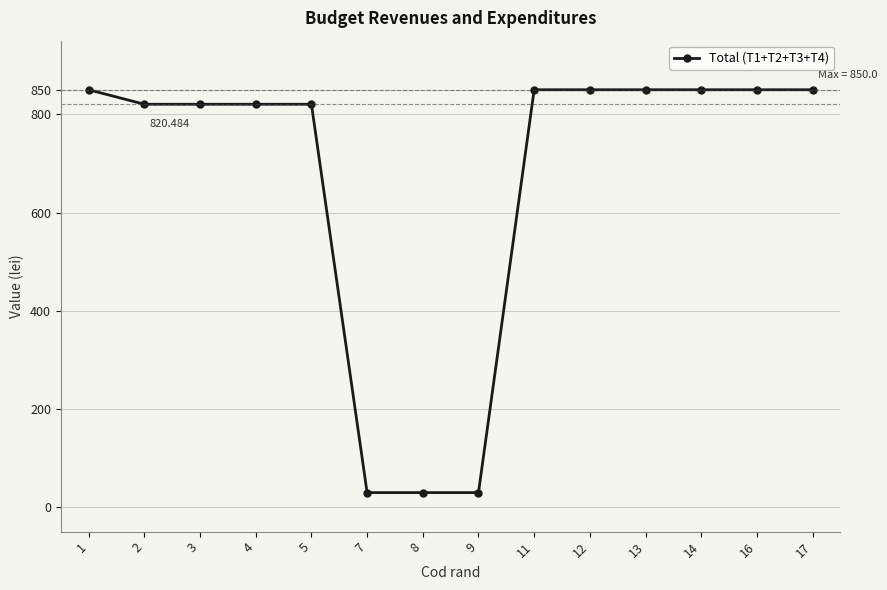

Is this an area chart (filled region under the line)?

No